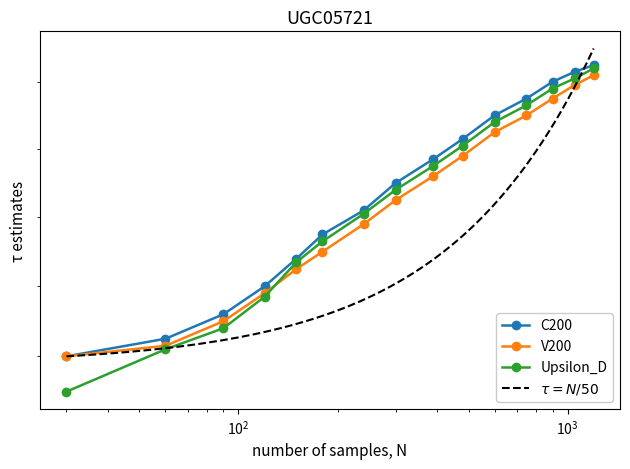

True or false: Upsilon_D and C200 intersect in this chart.

False